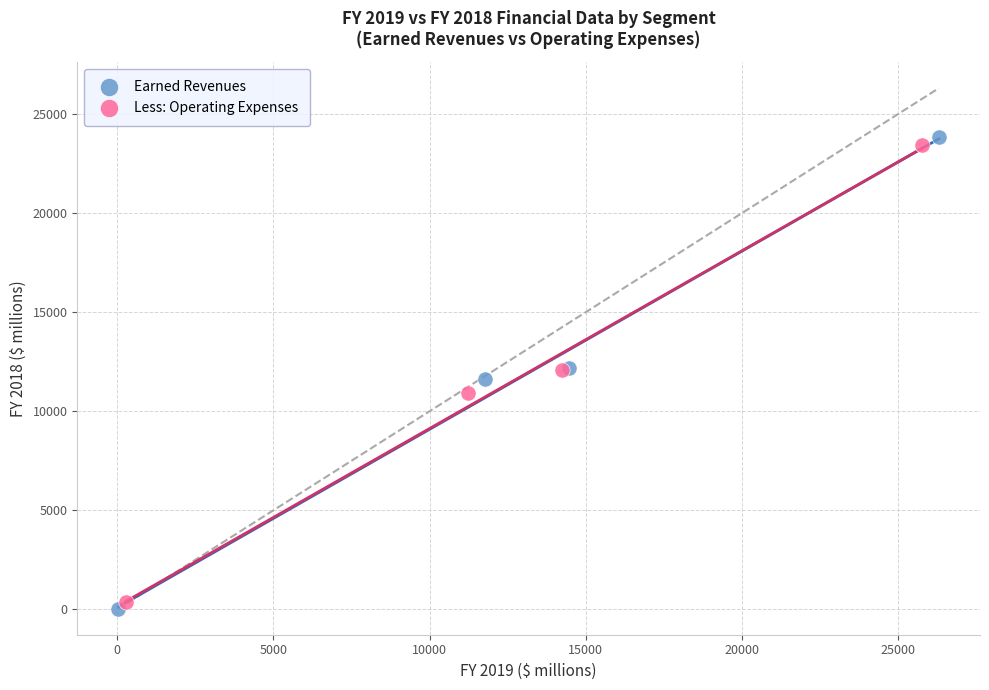

What are all the series names shown in the legend?

Earned Revenues, Less: Operating Expenses